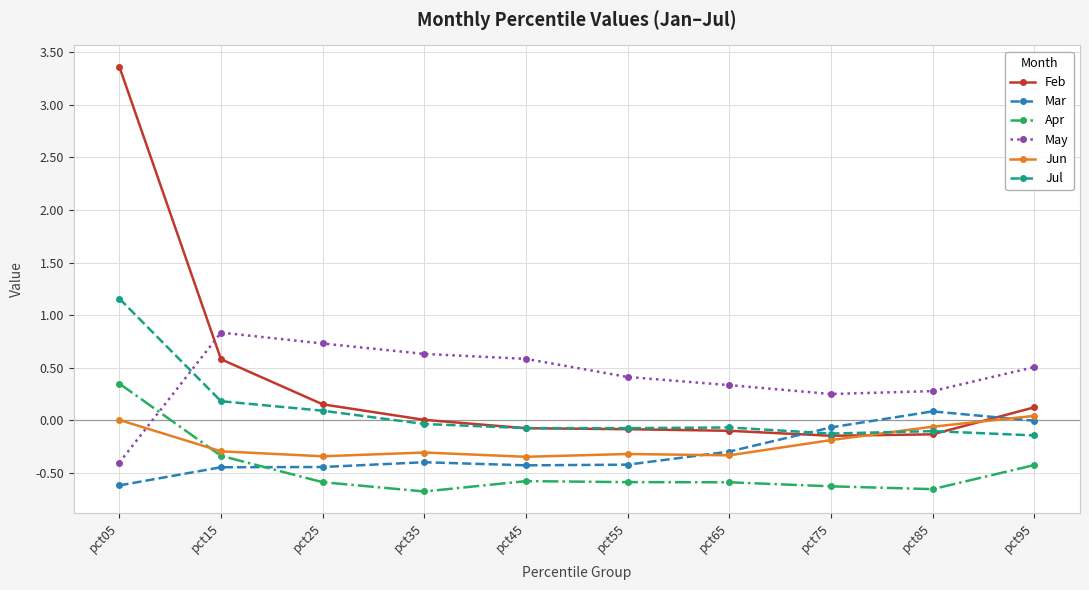

How many intersections are there between May and Jun?

1